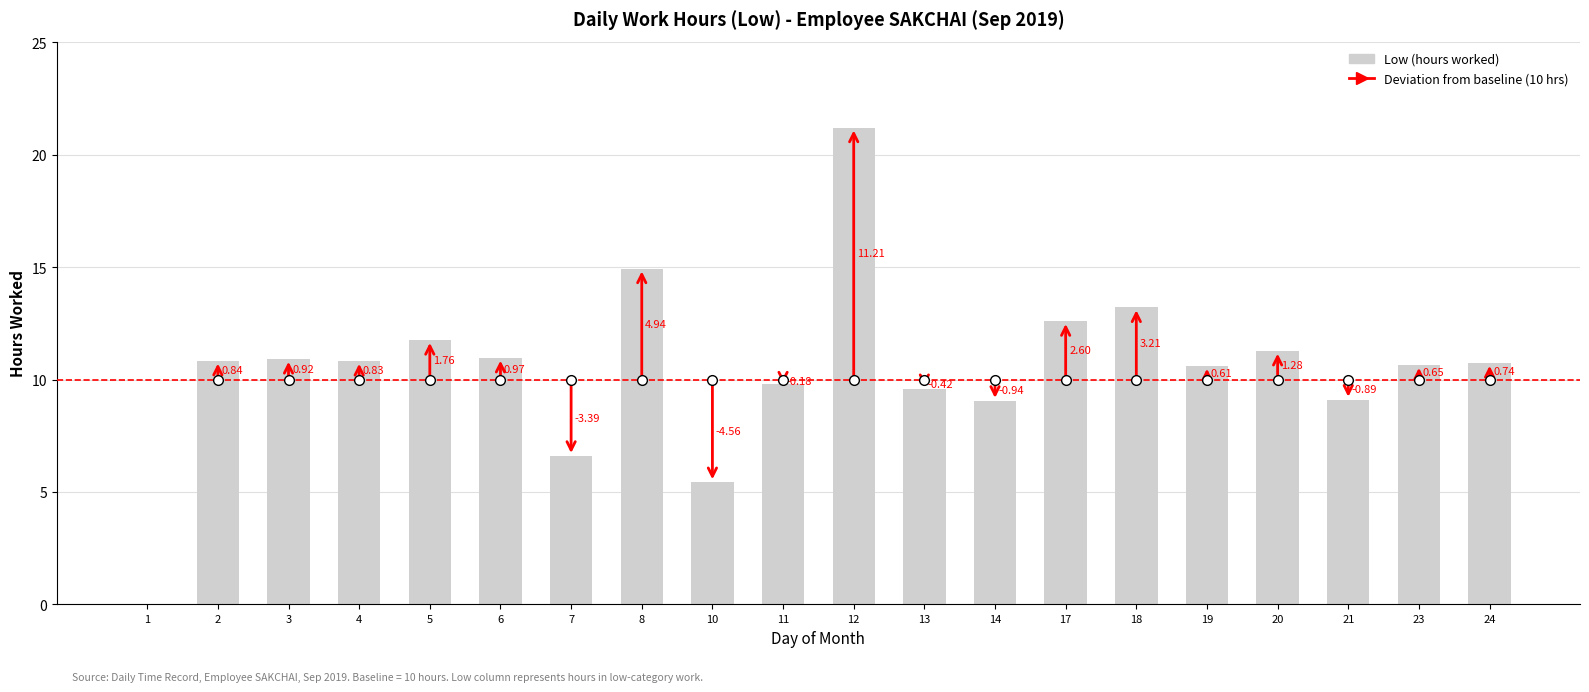

What value does the data have at 5?

11.8